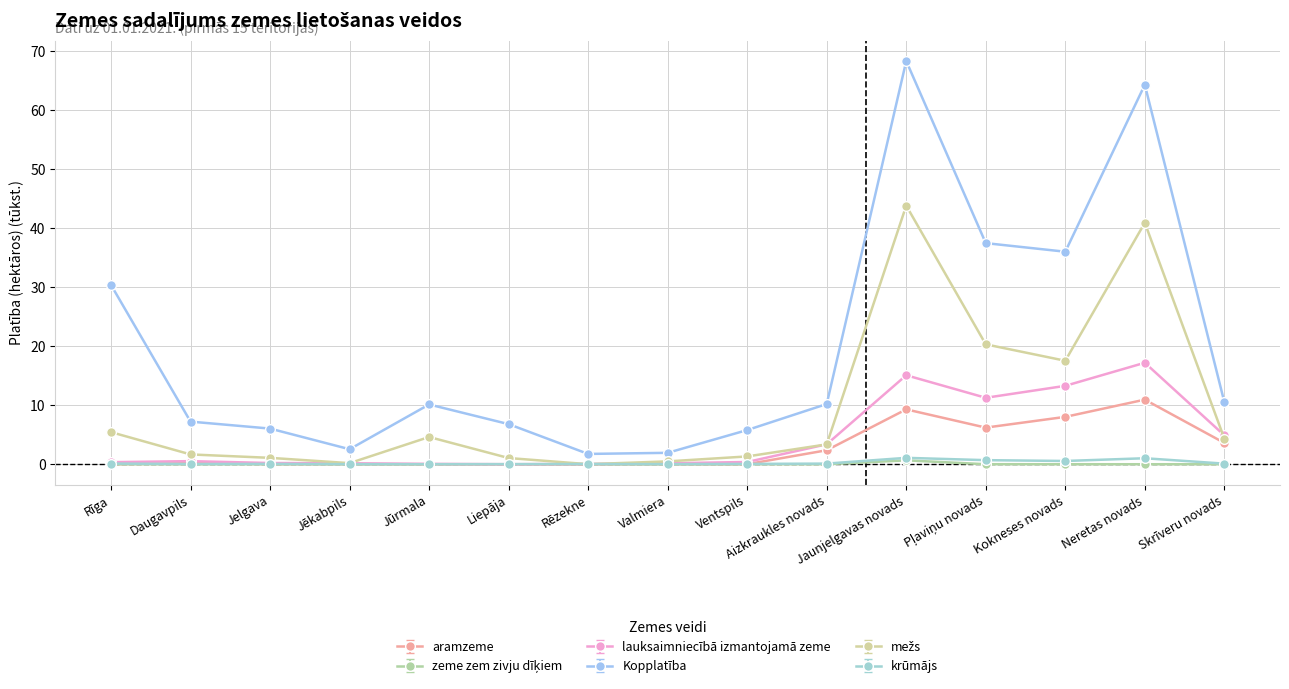

Which category has the highest value in the Kopplatība series?

Jaunjelgavas novads